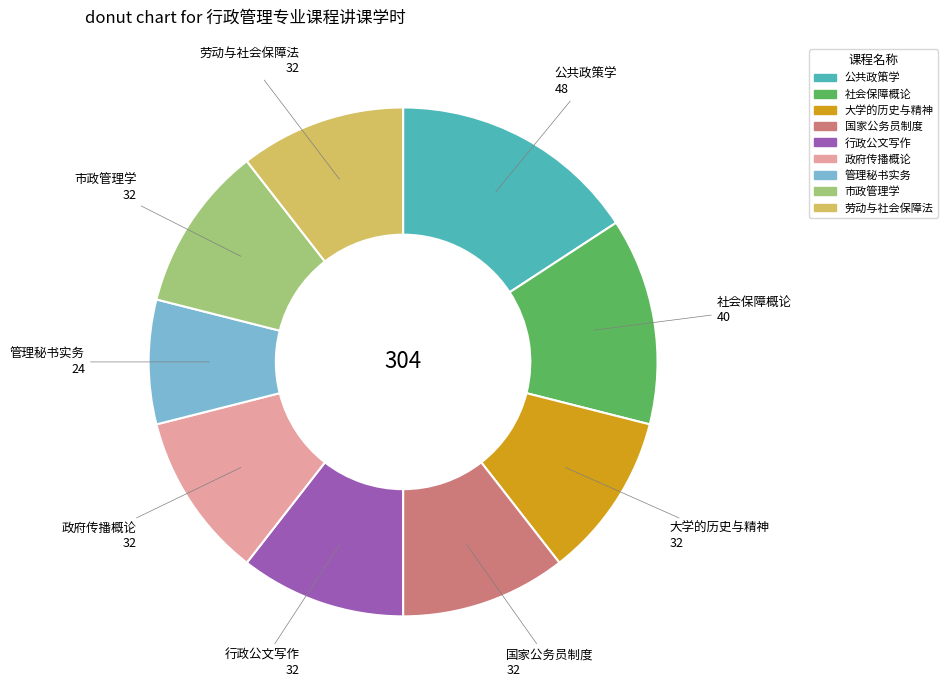

True or false: 市政管理学 accounts for 25% of the total.

False